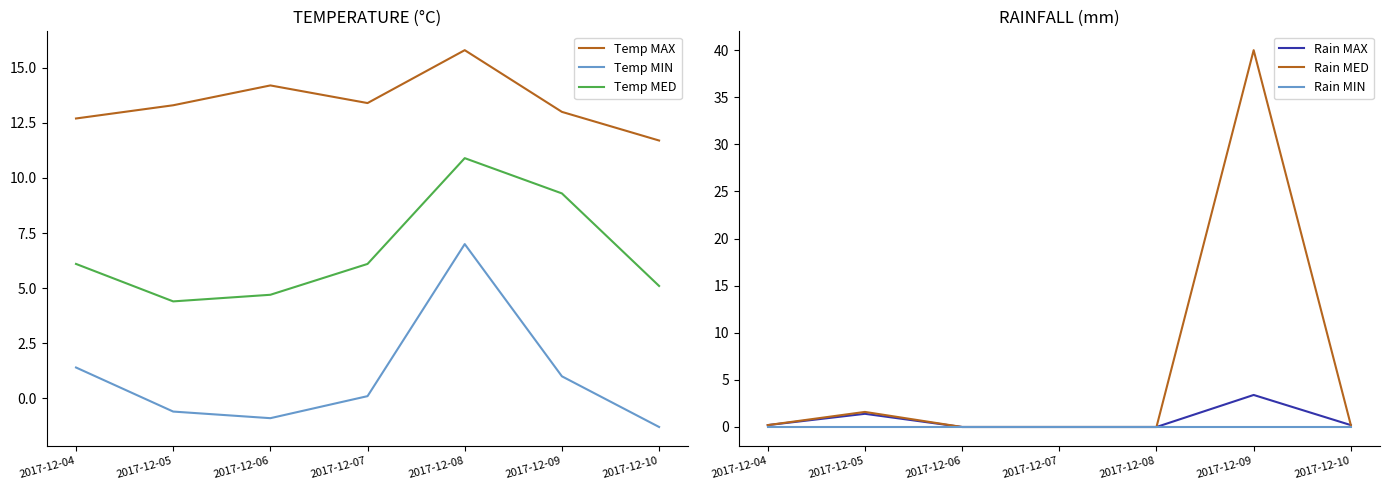

At how many categories does at least one series exceed 13?

5